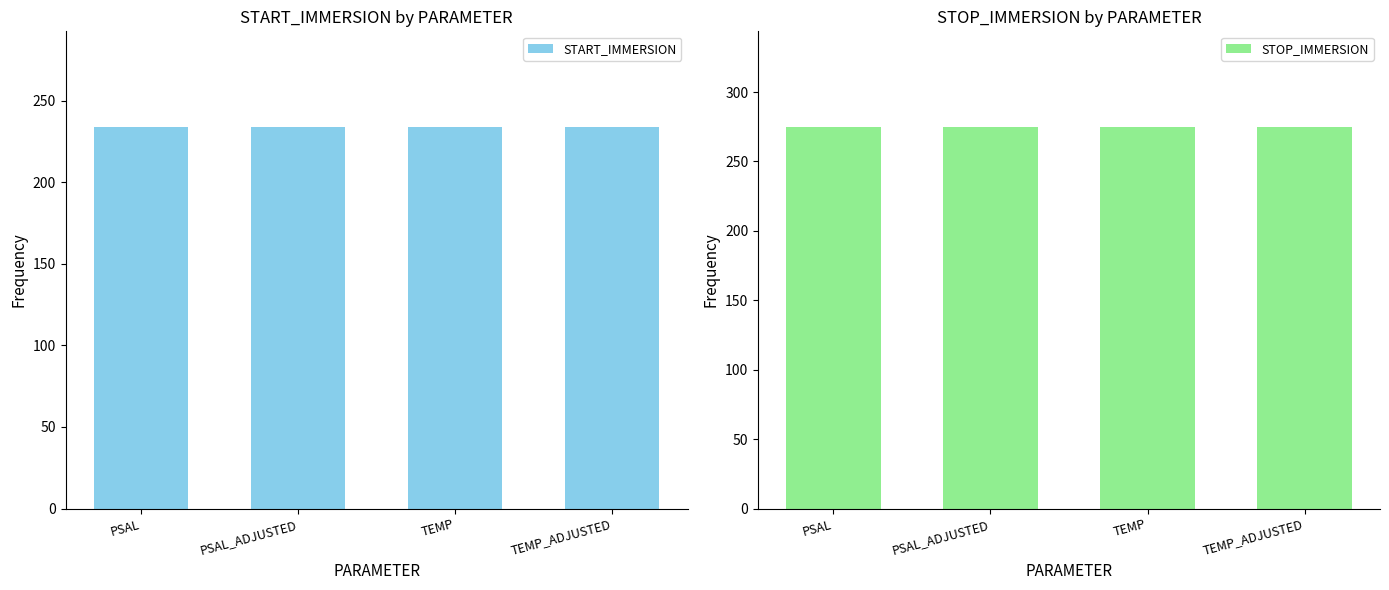

What is the total value across all series at TEMP_ADJUSTED?

509